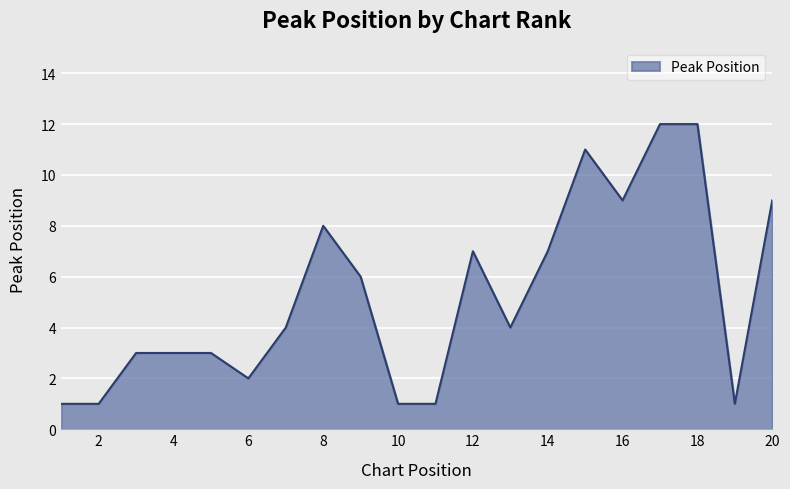

What is the difference between the maximum and minimum values?

11